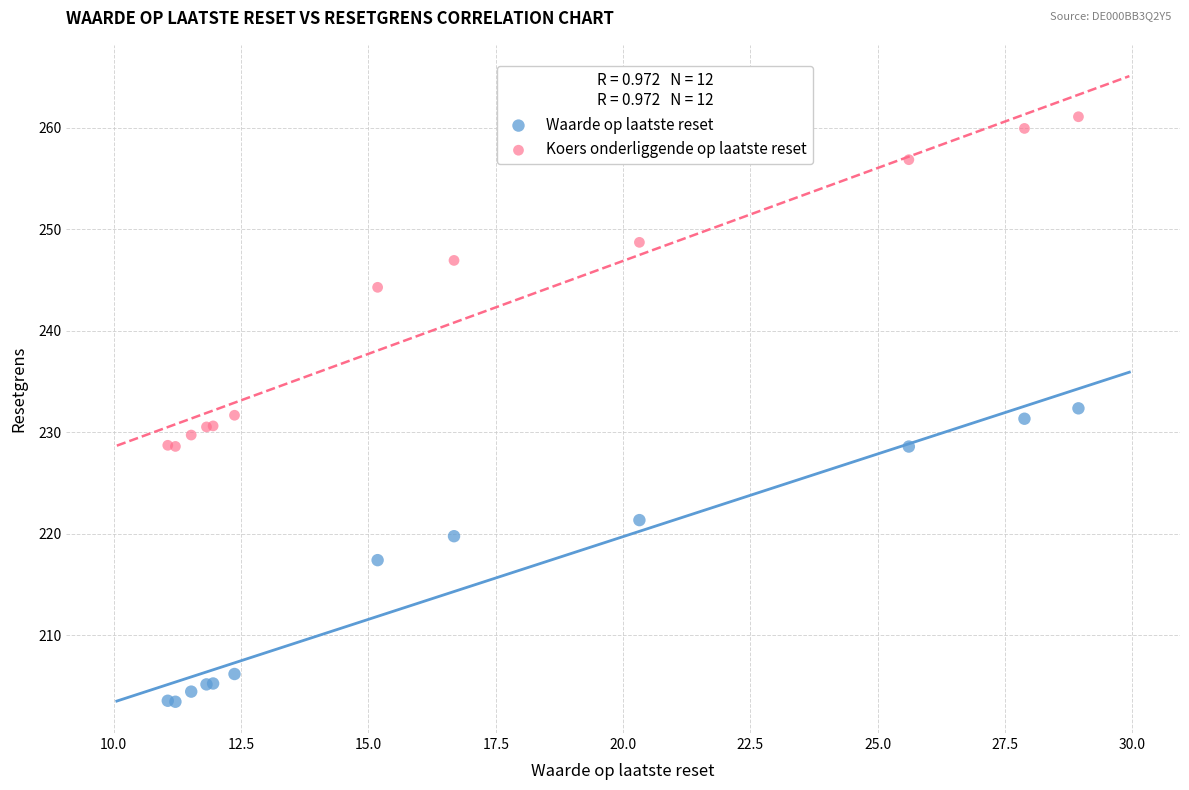

What are all the series names shown in the legend?

Waarde op laatste reset, Koers onderliggende op laatste reset